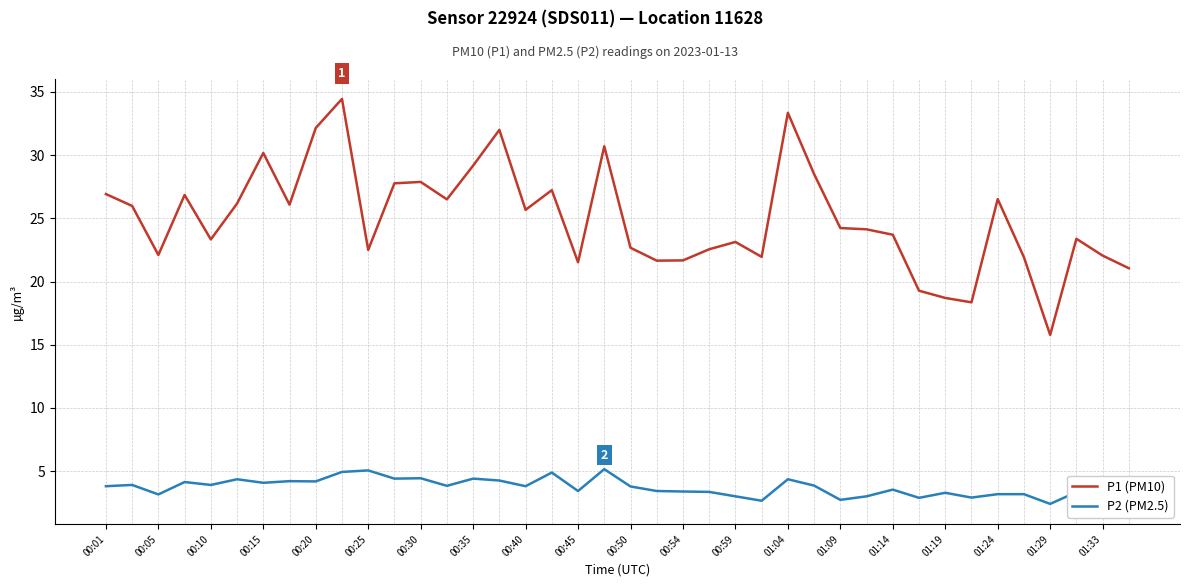

What is the minimum value shown in the chart?

2.4